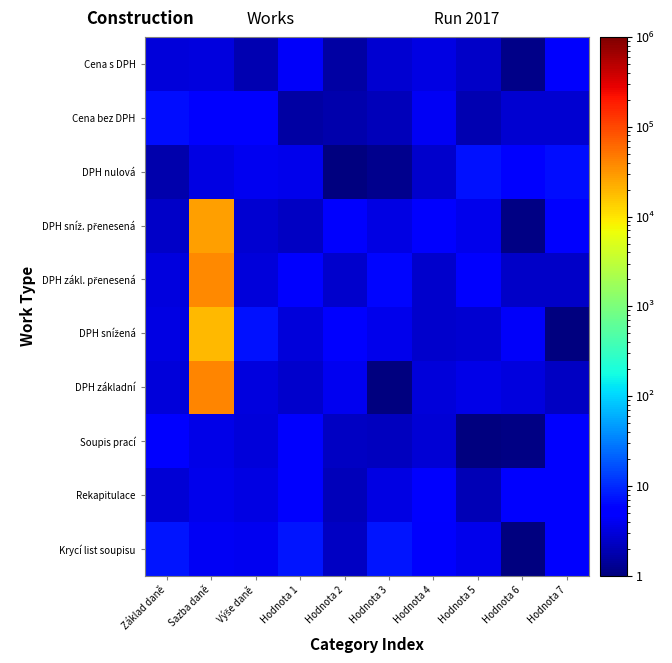

How many categories are shown in the chart?

10